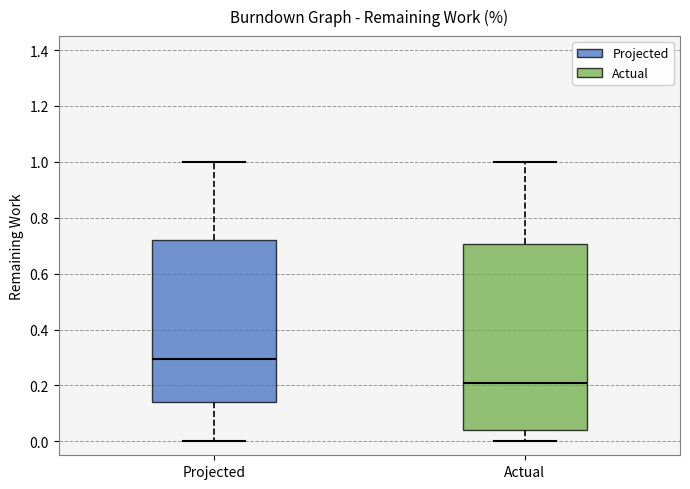

Where is the upper edge of the box for Projected on the y-axis? The values are not printed on the chart, so give them approximately, as read against the axis.

0.72